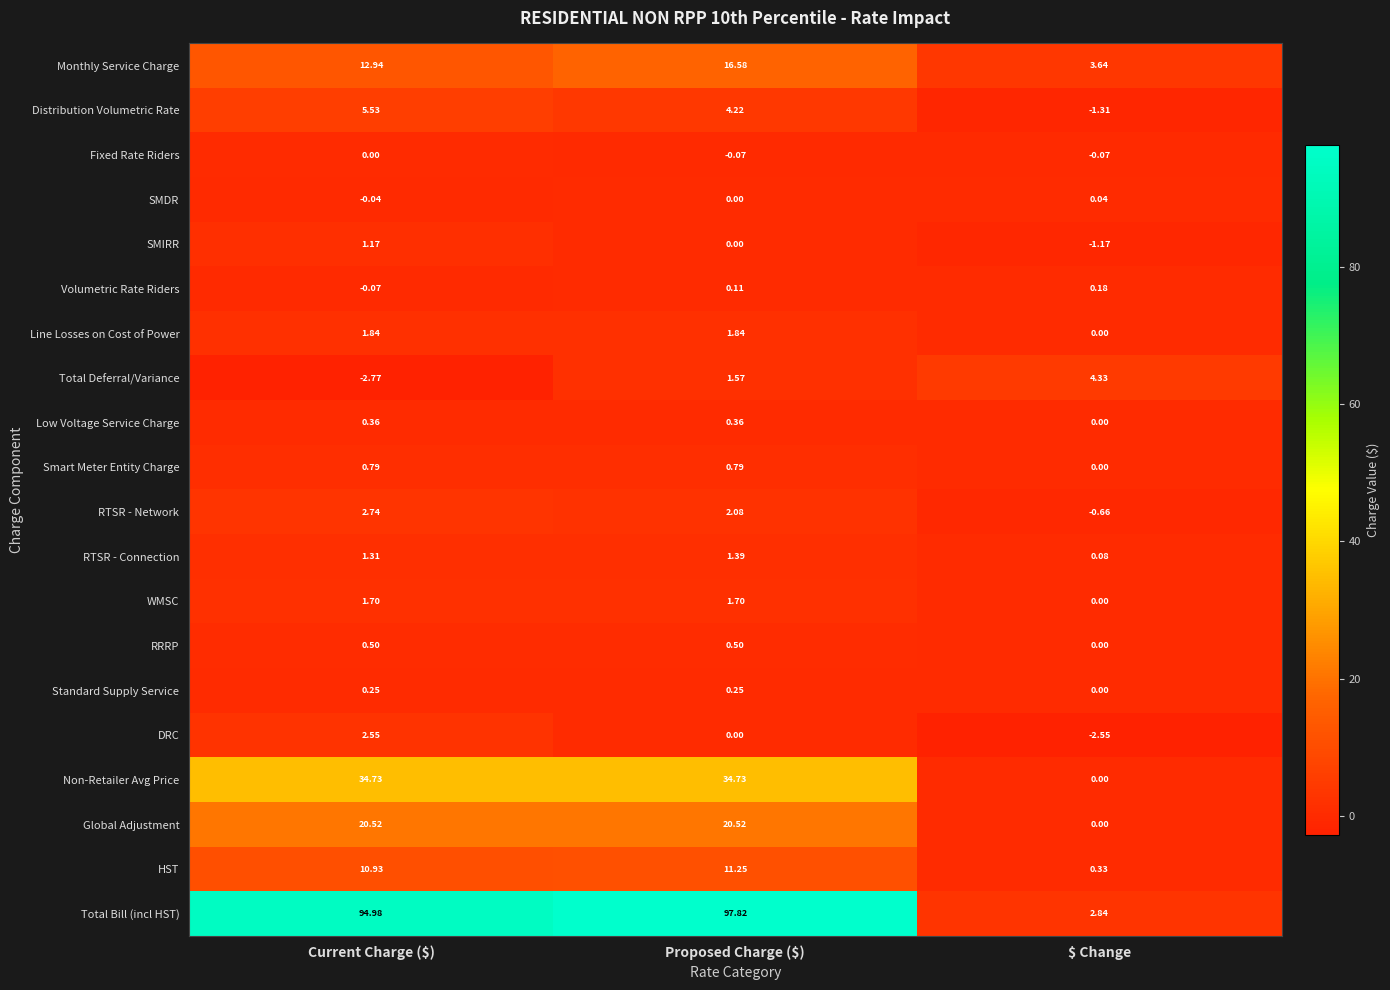

Between Proposed Charge ($) and $ Change, which series saw the biggest shift?

Total Bill (incl HST)